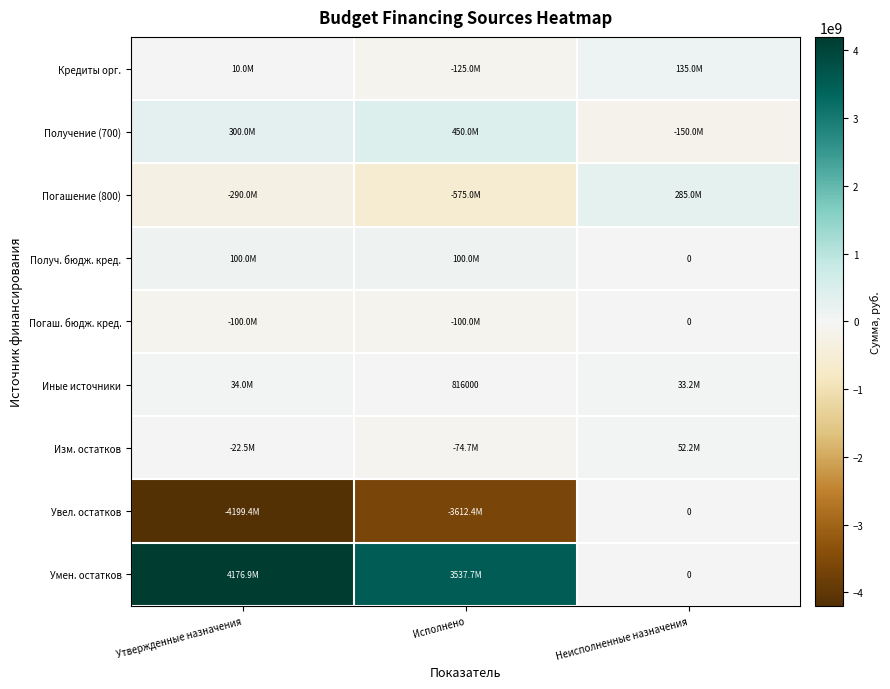

Is the value of Кредиты орг. at Исполнено greater than the value of Погаш. бюдж. кред. at Утвержденные назначения?

No